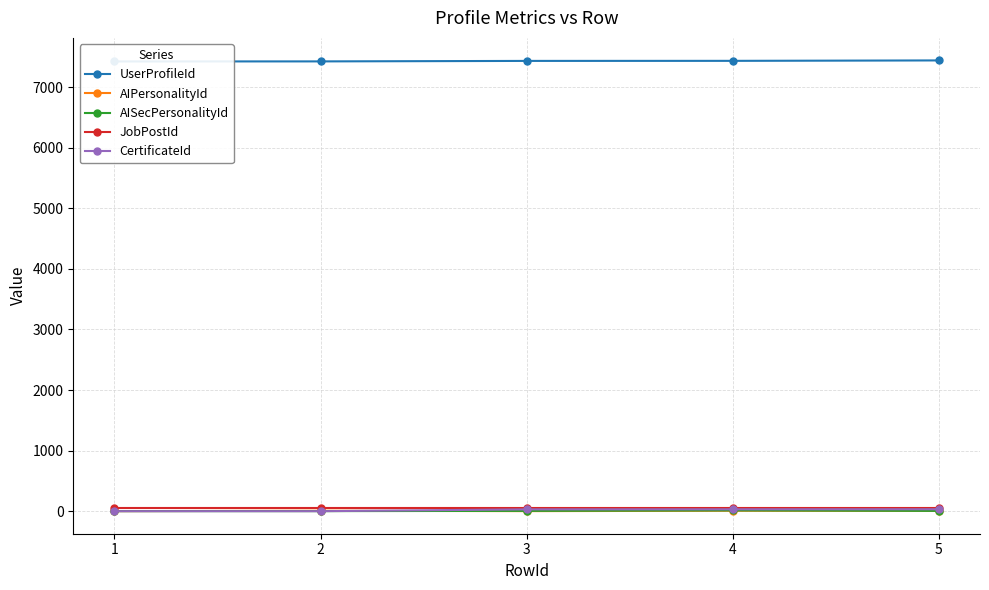

Reading right to left, what are all the values shown in this chart?

UserProfileId: 7440	7433	7432	7424	7423
AIPersonalityId: 5	7	1	7	1
AISecPersonalityId: 5	13	5	1	1
JobPostId: 51	51	51	51	51
CertificateId: 32	31	30	0	0